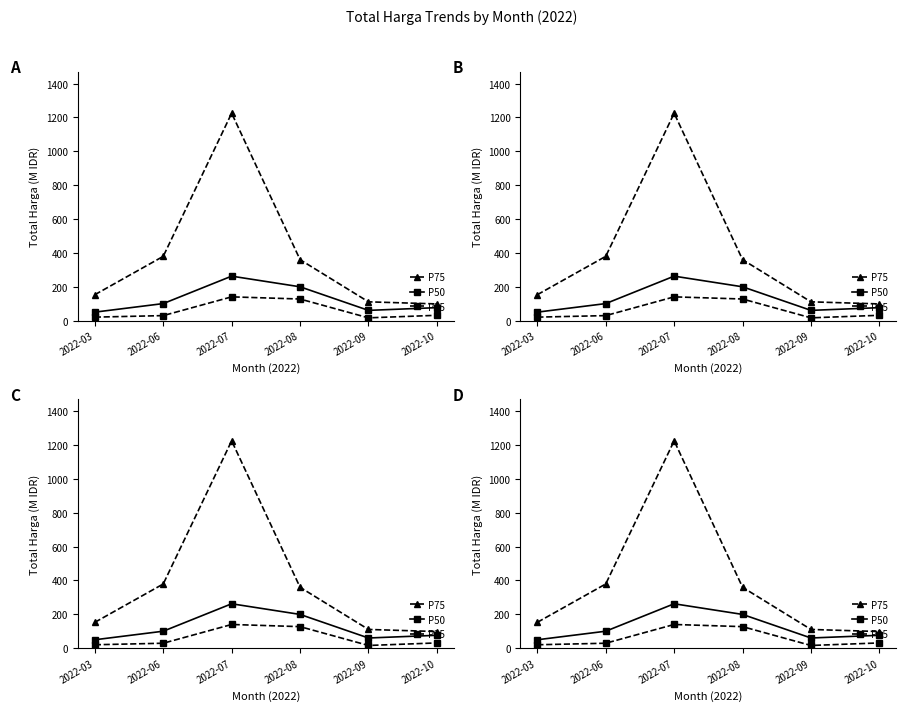

Between 2022-06 and 2022-09, which series saw the biggest shift?

P75